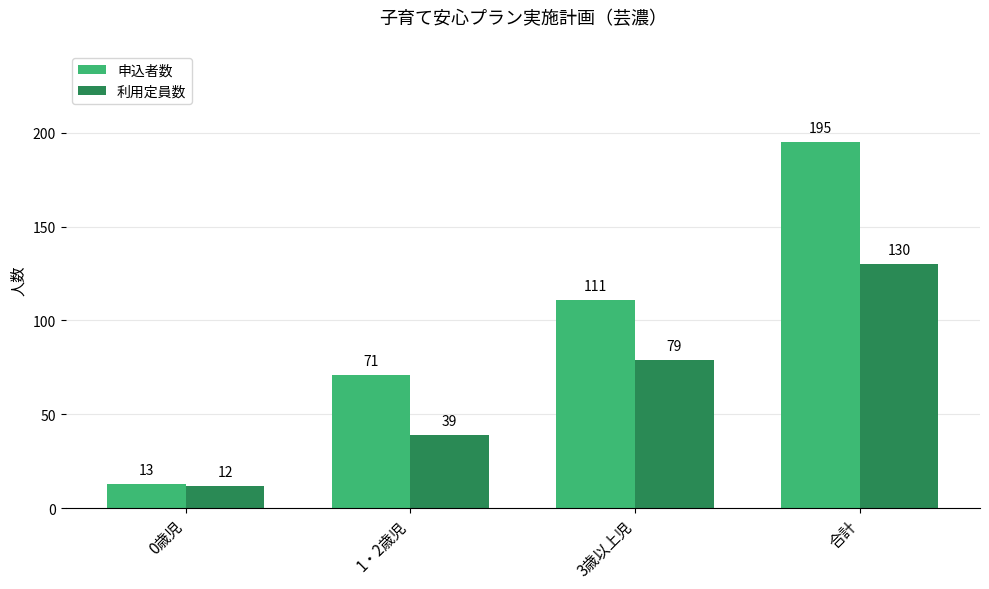

Where is 申込者数 nearest to the value 104?

3歳以上児